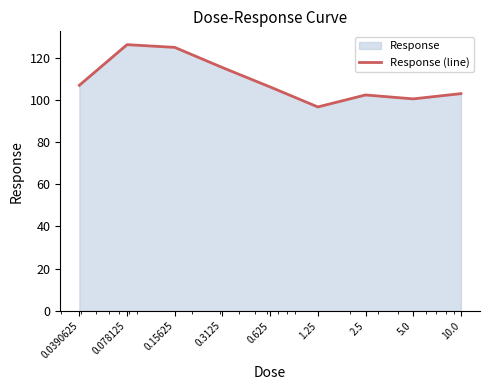

What is the sum of all values?

981.6